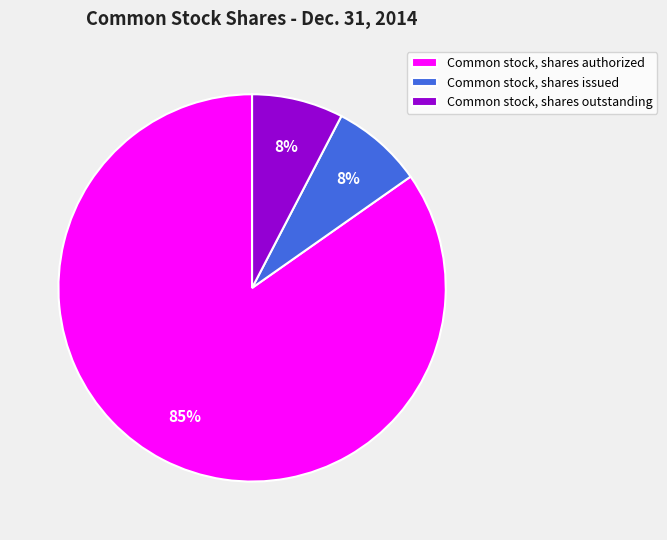

Which has a higher value, Common stock, shares outstanding or Common stock, shares authorized?

Common stock, shares authorized